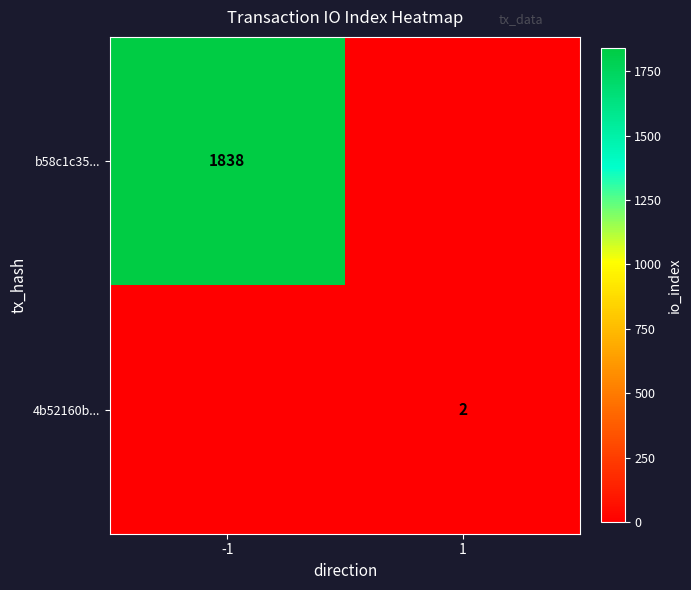

True or false: 4b52160b... has a value of 1 at 1.

False